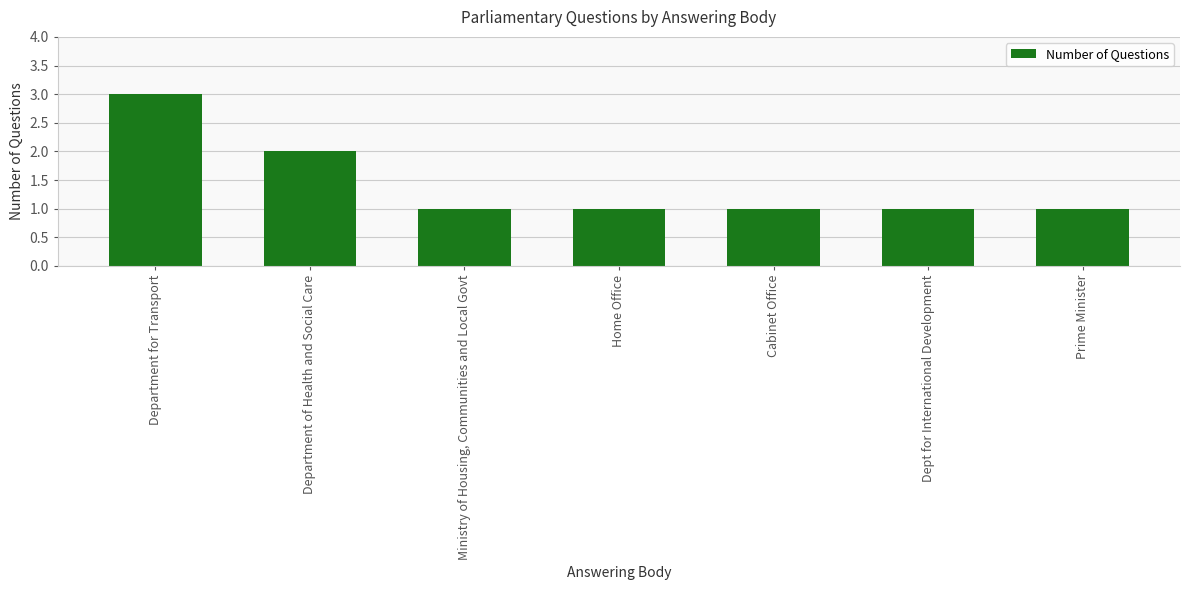

What is the greatest value displayed?

3